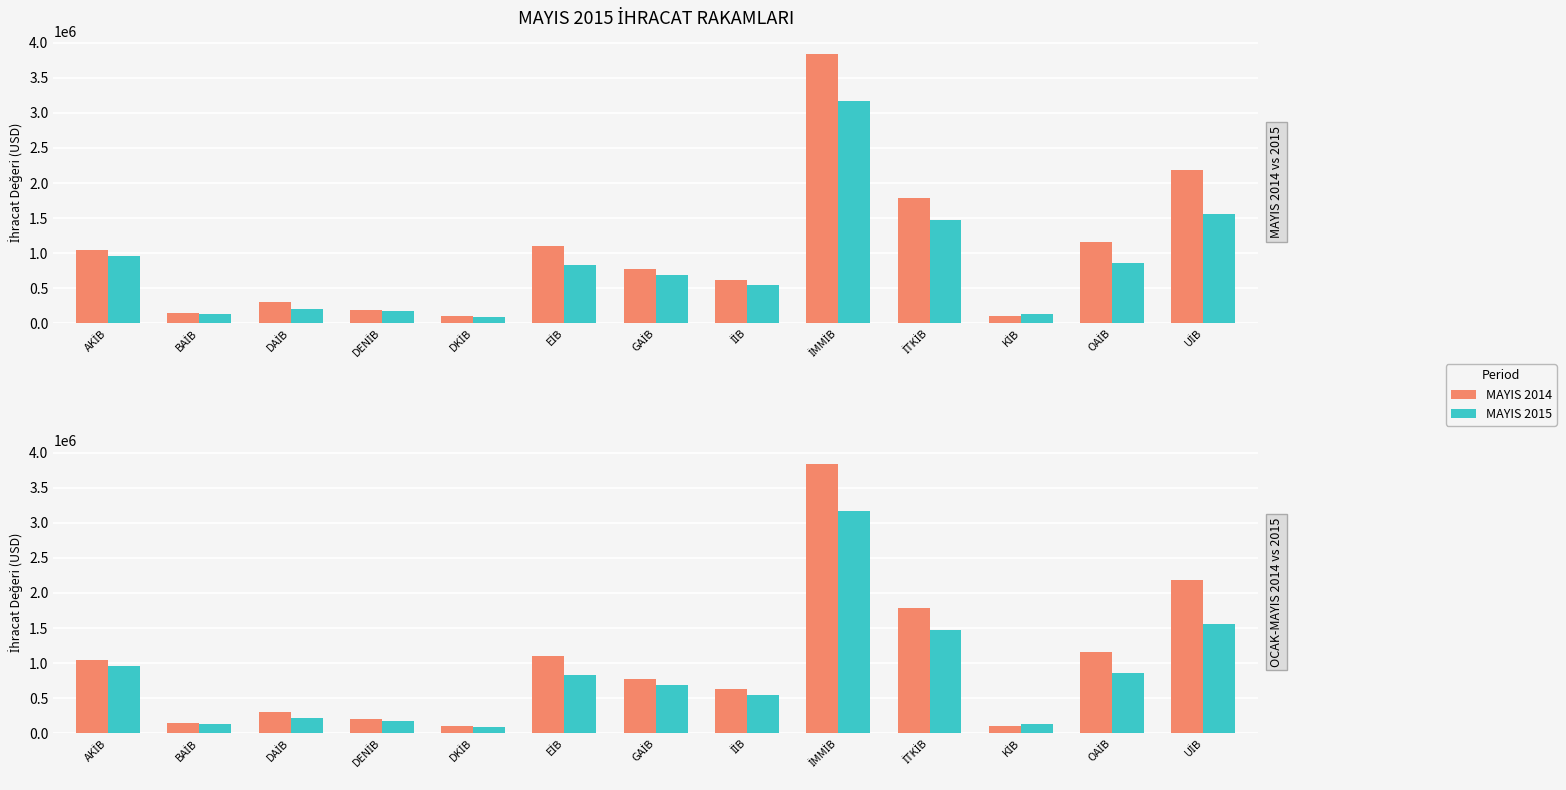

List the series in order of their peak value, highest first.

MAYIS 2014, MAYIS 2015